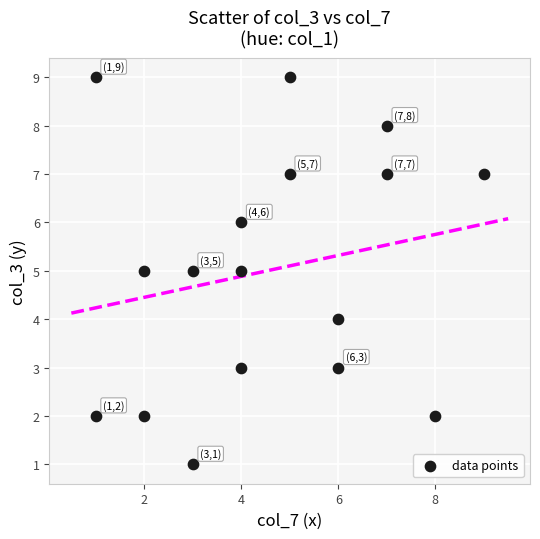

What is the range of Y values (max minus min)?

8